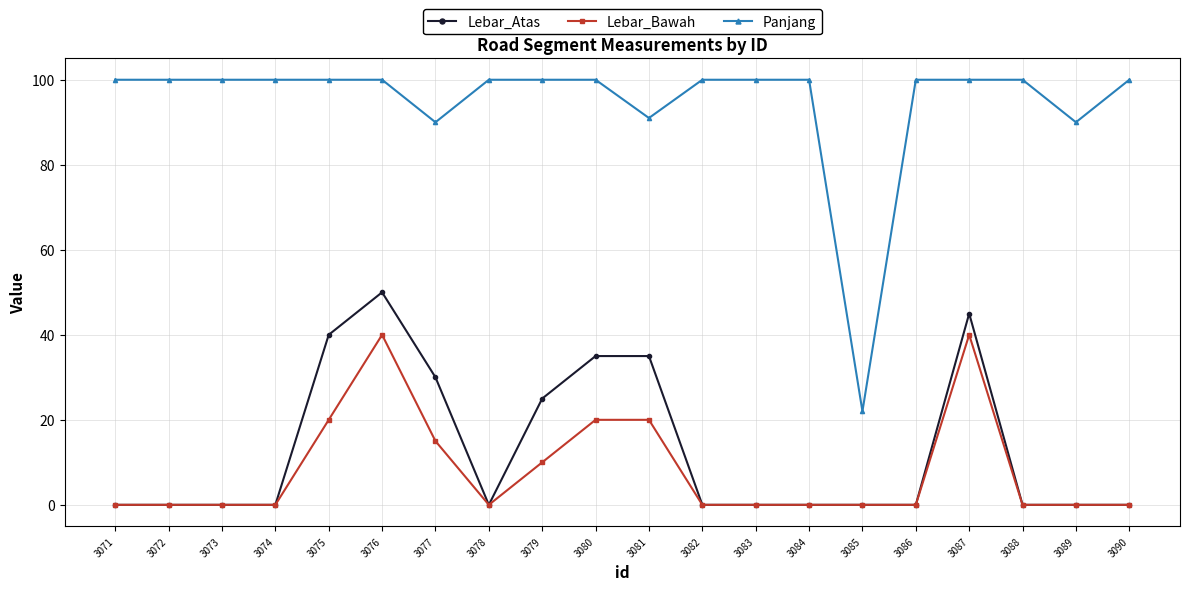

How many values in the Lebar_Bawah series exceed 0?

7